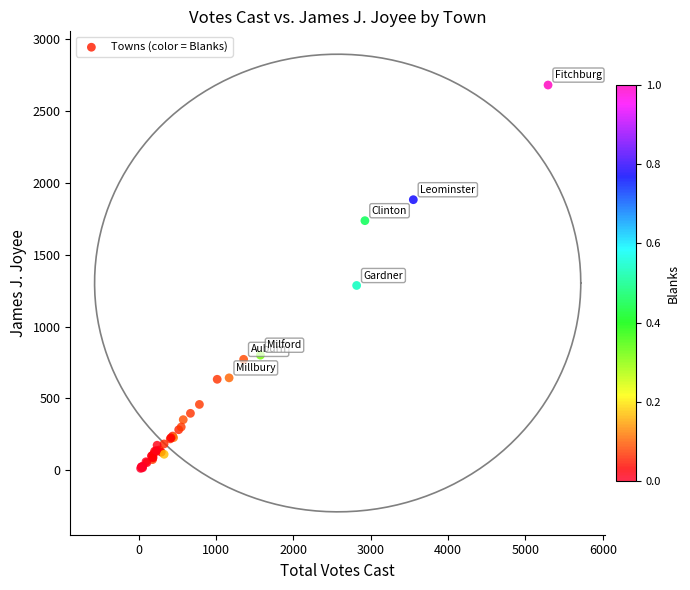

What Y value in the scatter plot is closest to 1347?

1286